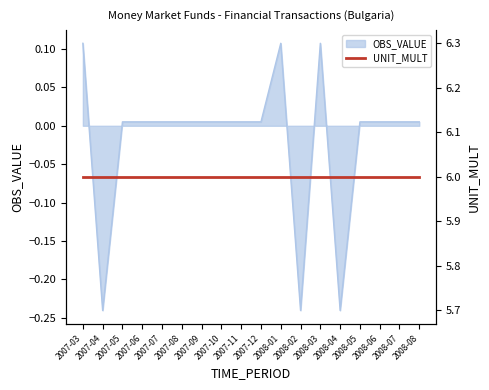

What is the smallest value displayed?

-0.2